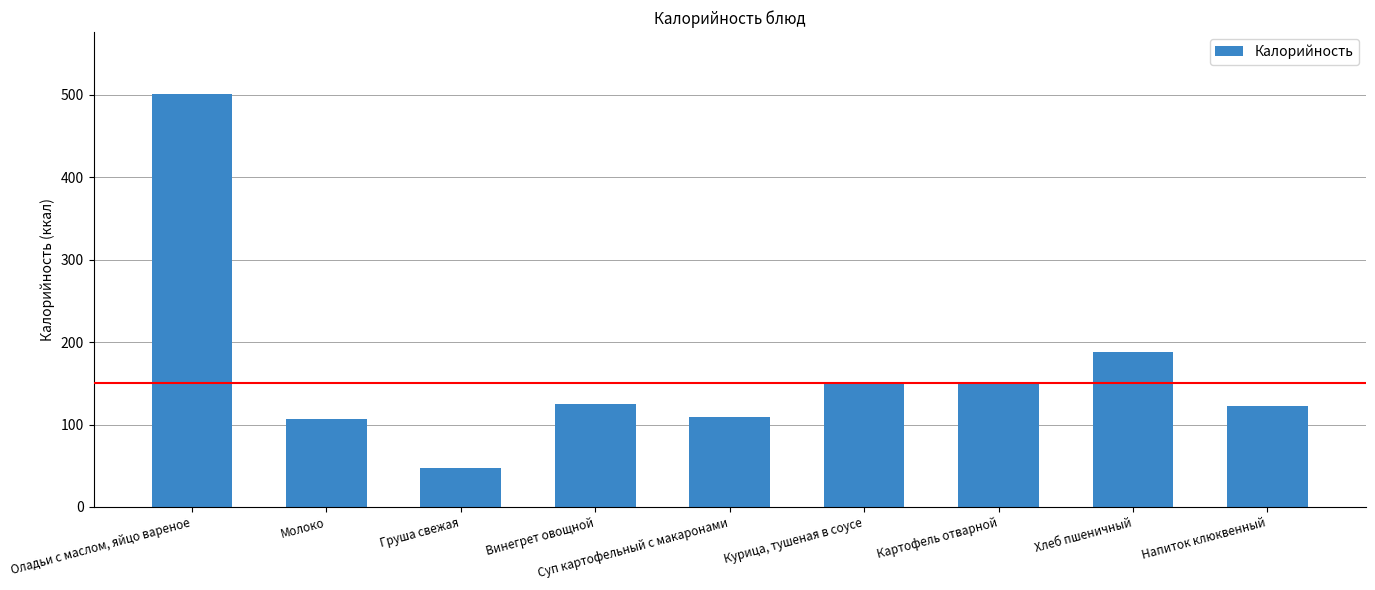

Between Напиток клюквенный and Груша свежая, which is larger?

Напиток клюквенный